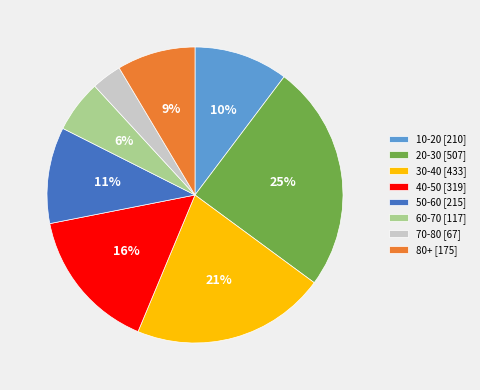

Which slice is the smallest?

70-80